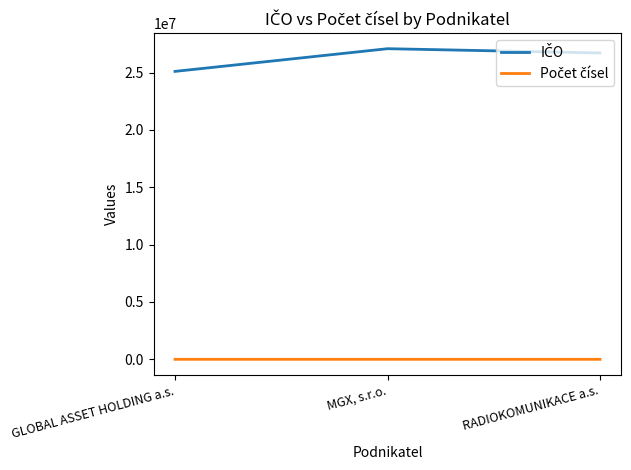

True or false: Počet čísel has a value of 3 at MGX, s.r.o..

True